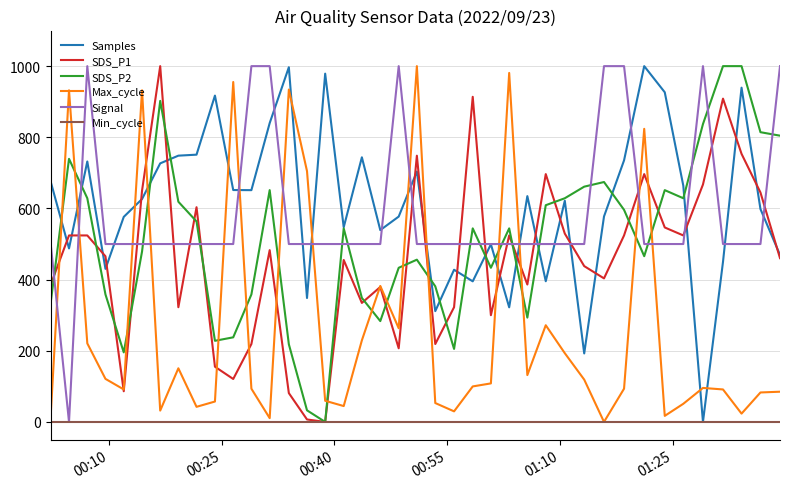

What is the maximum value for Samples?

1000.0